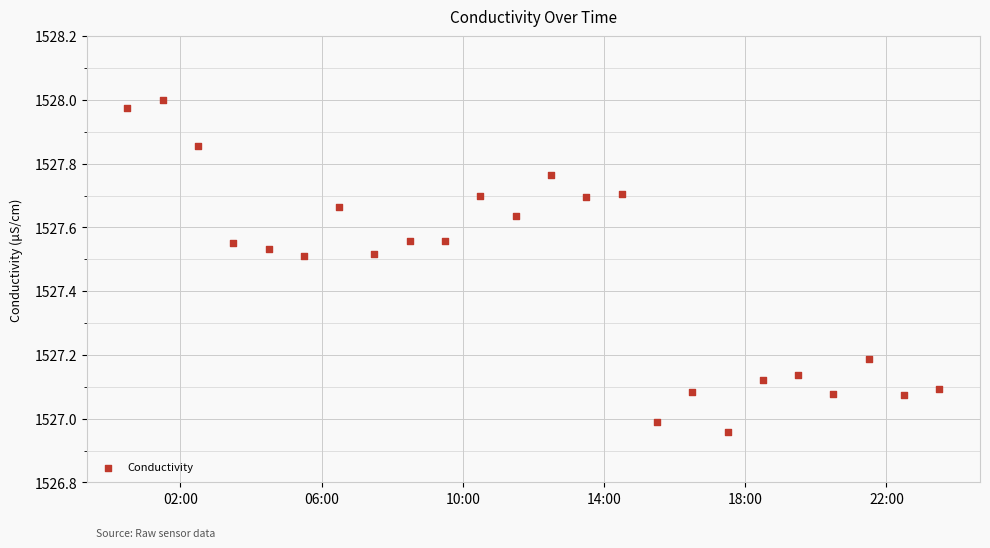

What is the range of X values (max minus min)?

1.0